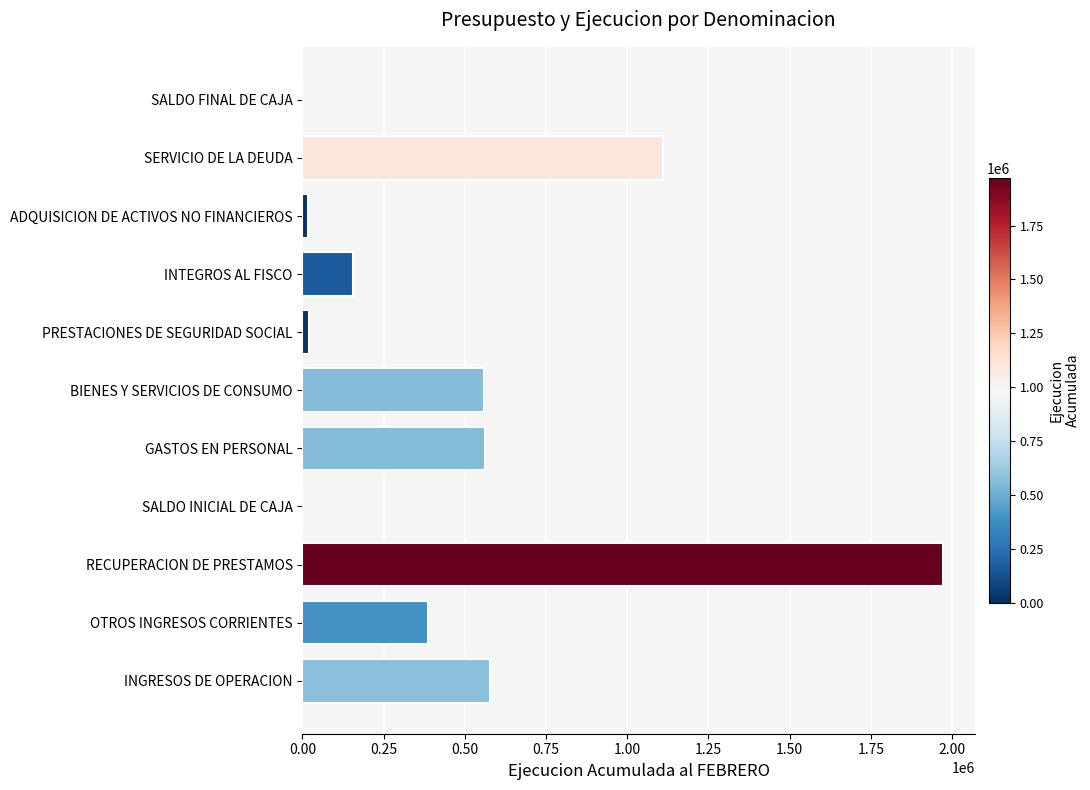

Read the value at INGRESOS DE OPERACION.

576810